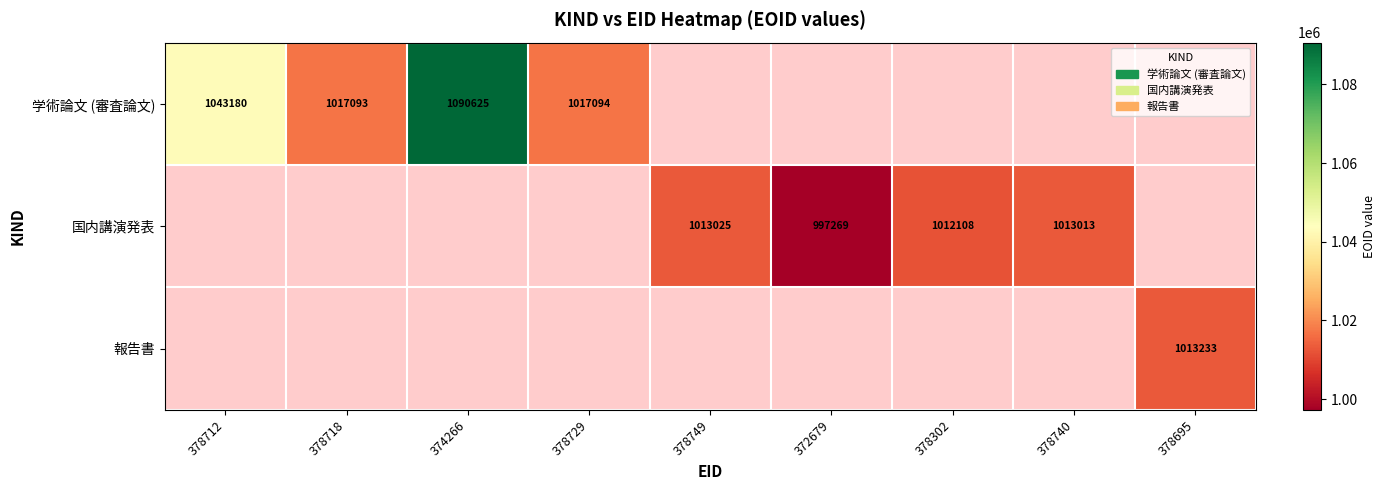

The value of 学術論文 (審査論文) at 378712 is 1043180. True or false?

True